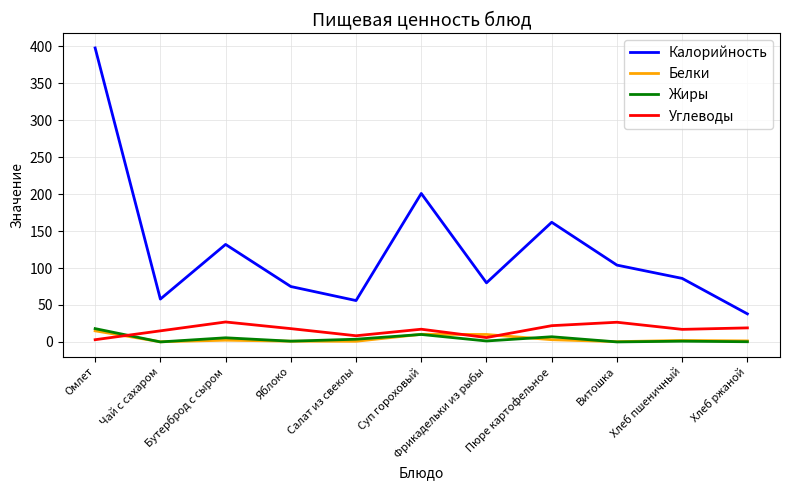

What is the total value across all series at Яблоко?

95.0